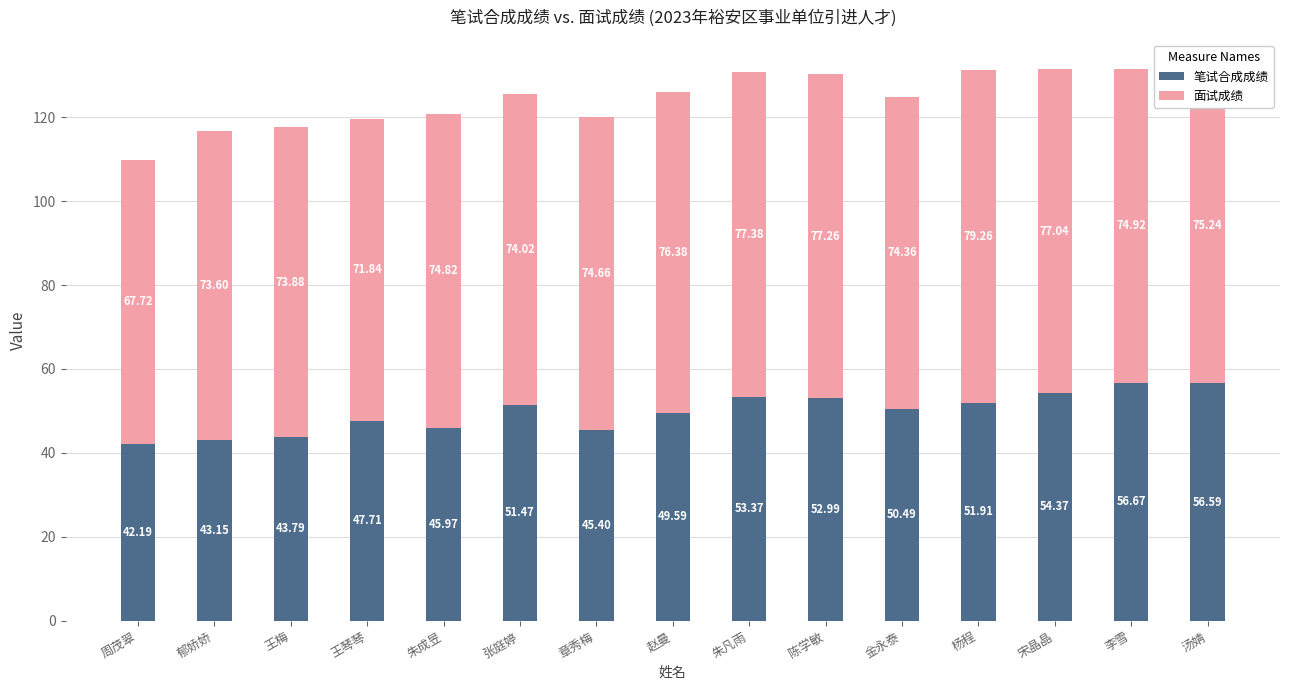

At which category is the sum across all series the highest?

汤婧